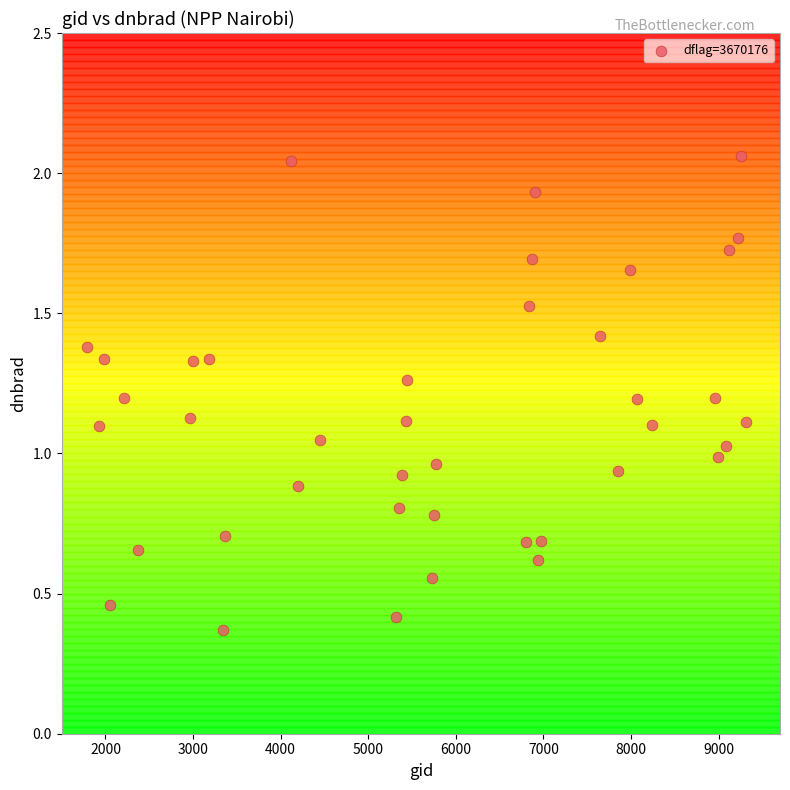

What is the range of X values (max minus min)?

7524.0